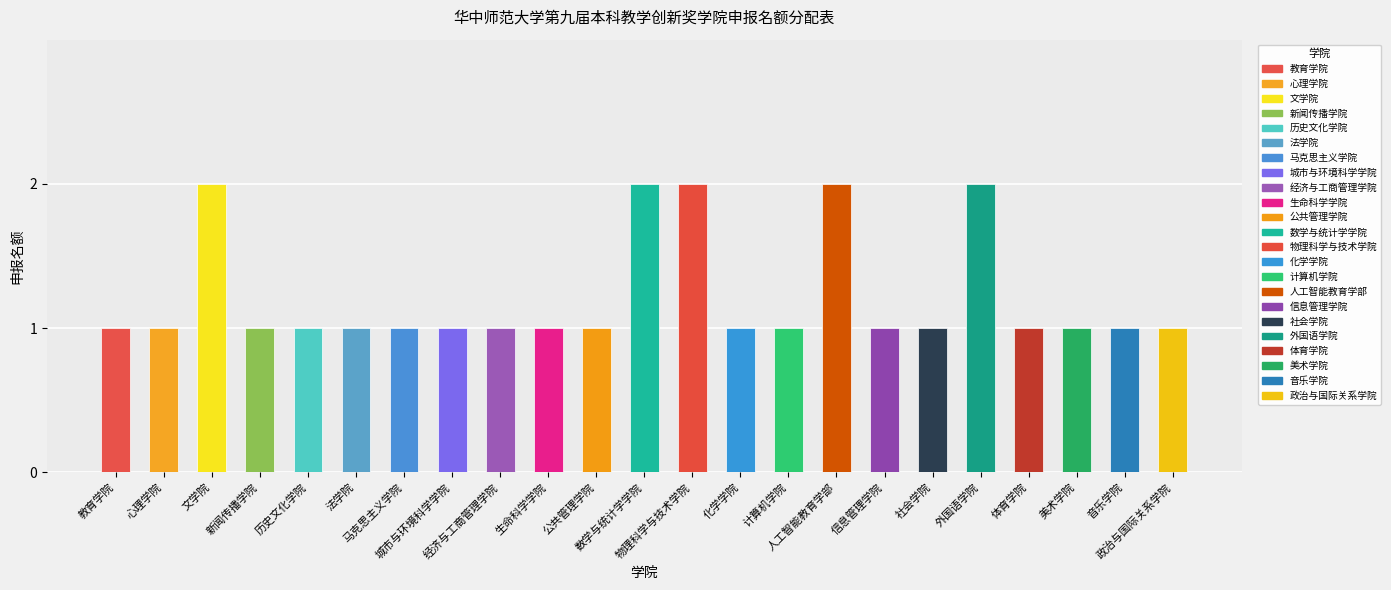

What is the difference between the maximum and minimum values?

1